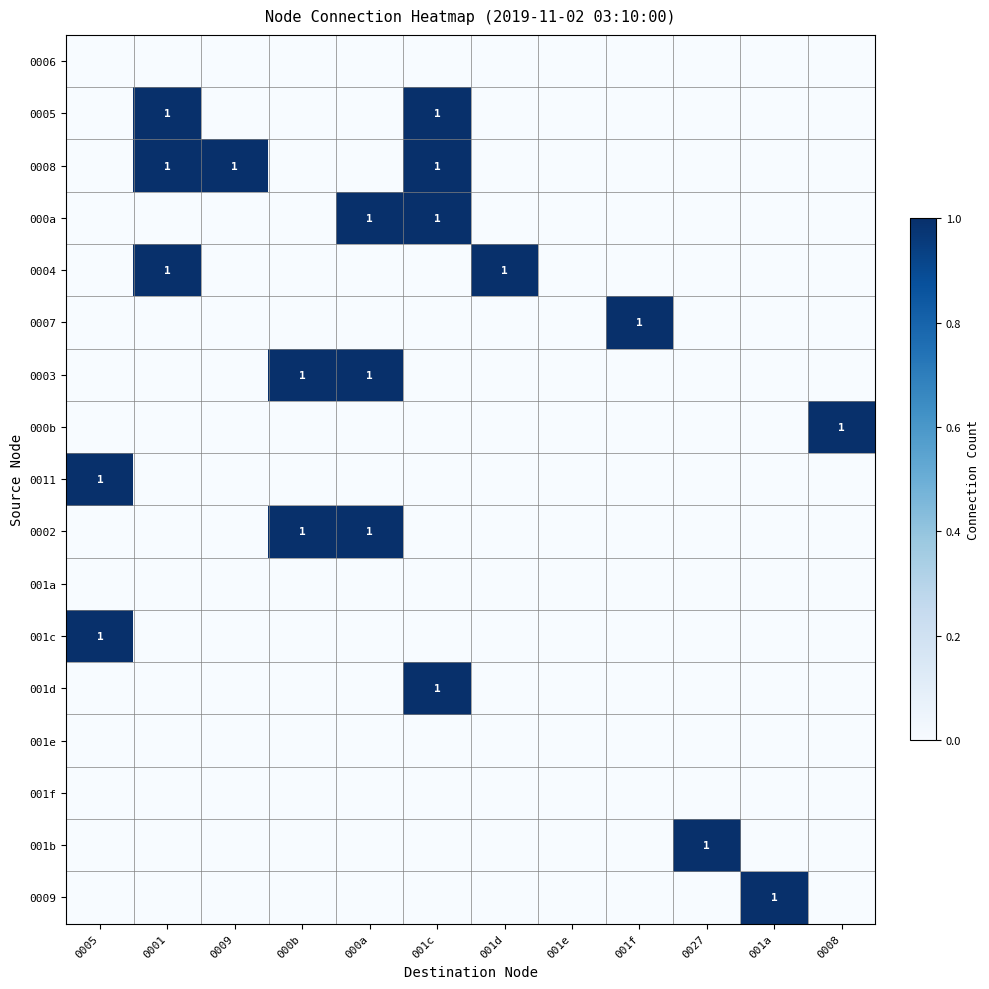

Is it true that 0005 equals 2 at 001c?

False